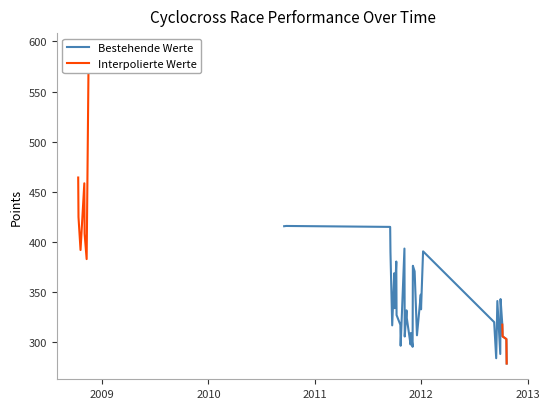

What is the highest value of the Bestehende Werte series?

415.8